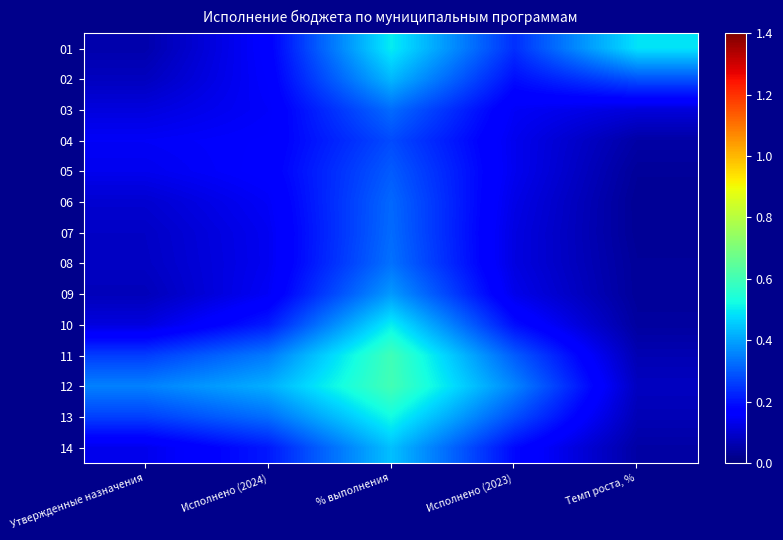

What is the spread (max minus min) of values at Темп роста, %?

0.5